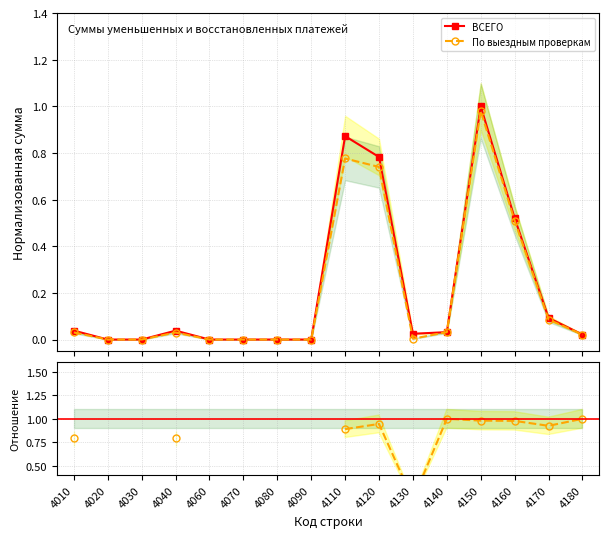

How many interior local peaks does the ВСЕГО series have?

3